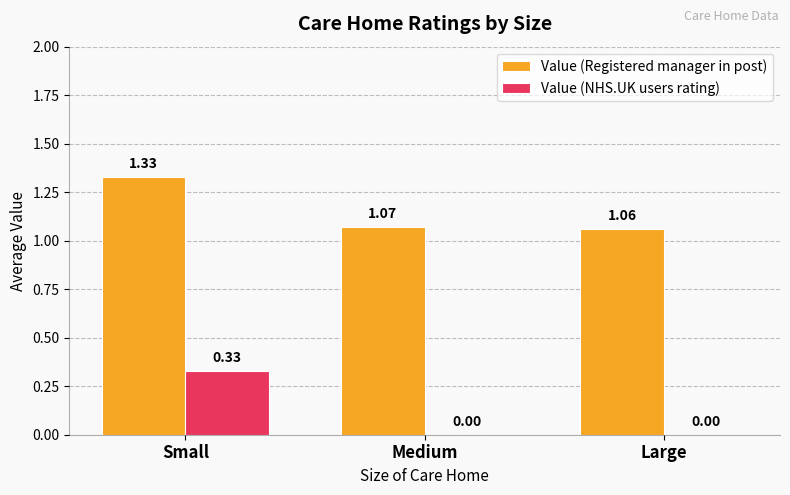

The Value (Registered manager in post) series shows 1.9 at Medium. True or false?

False